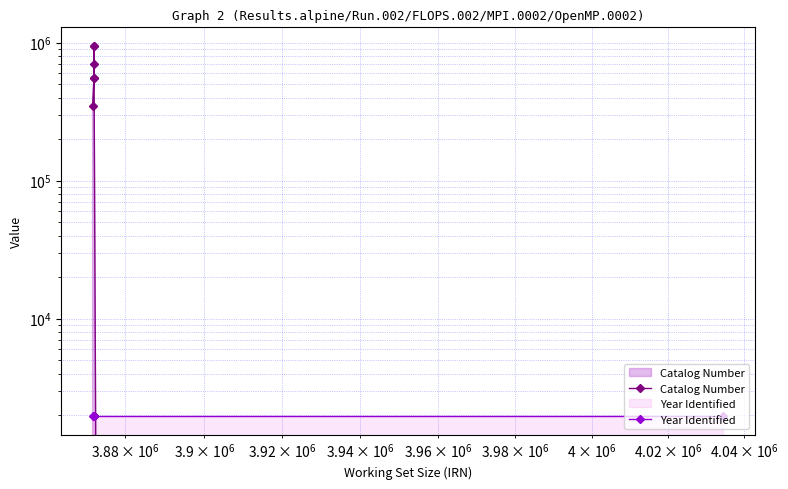

After their last crossing, which series has the higher values: Catalog Number or Year Identified?

Year Identified